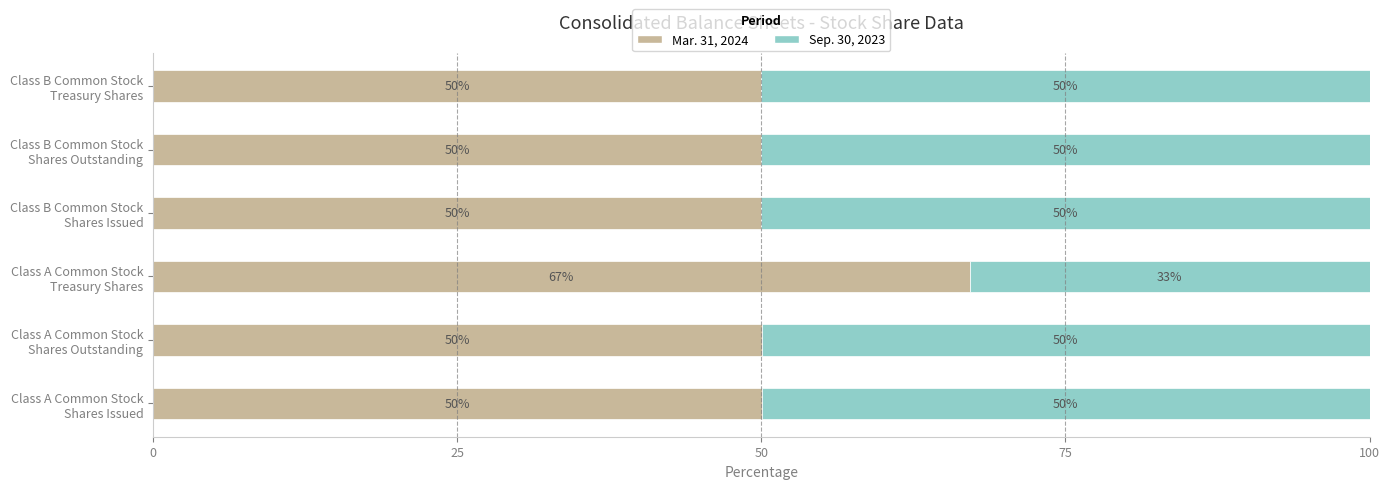

What is the highest value of the Mar. 31, 2024 series?

67.1